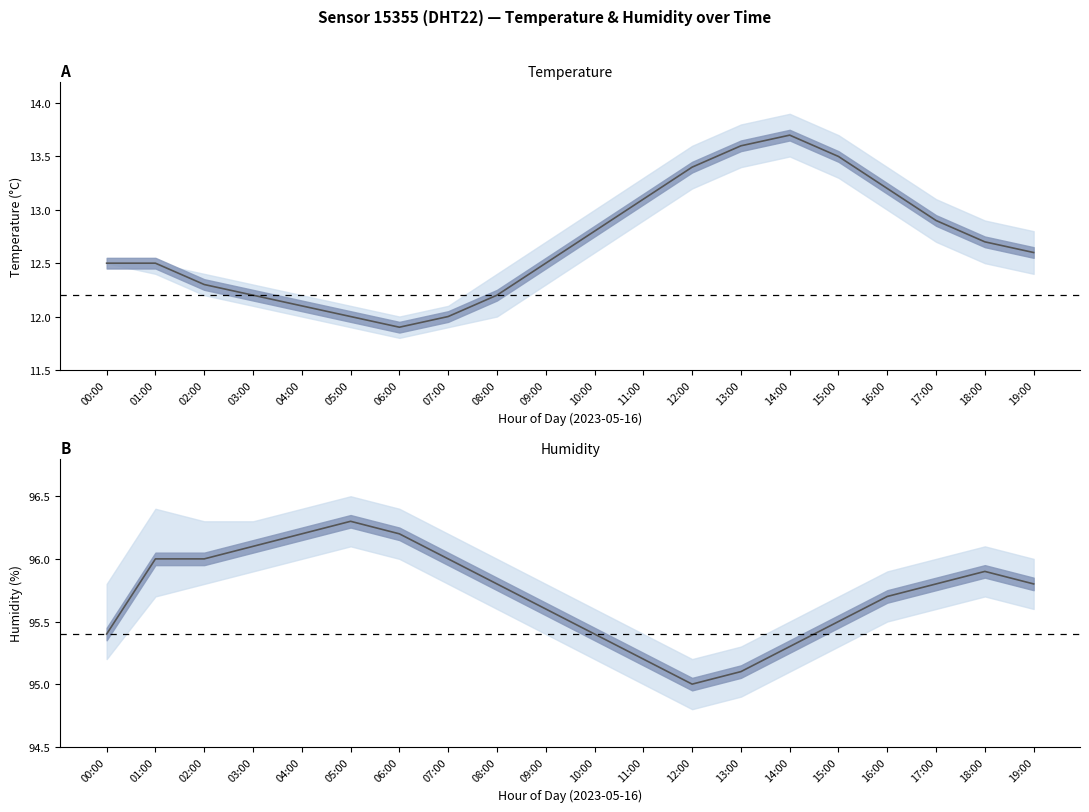

What position from the right is 07:00?

13